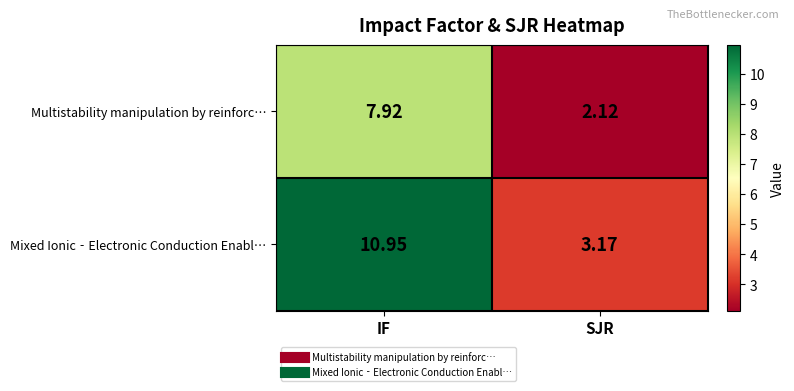

Which series has the largest total across all categories?

Mixed Ionic‐Electronic Conduction Enabl…